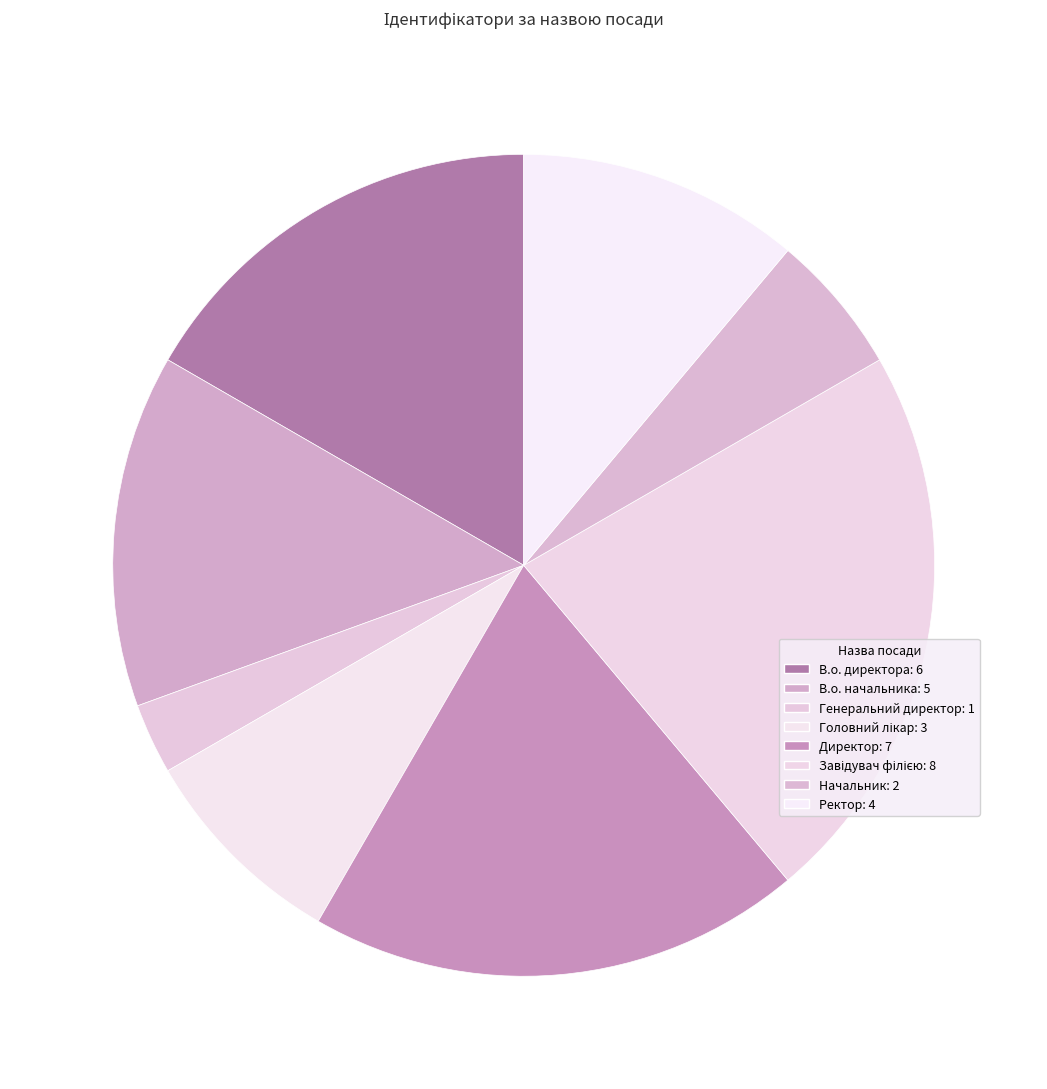

How many slices are in this pie chart?

8